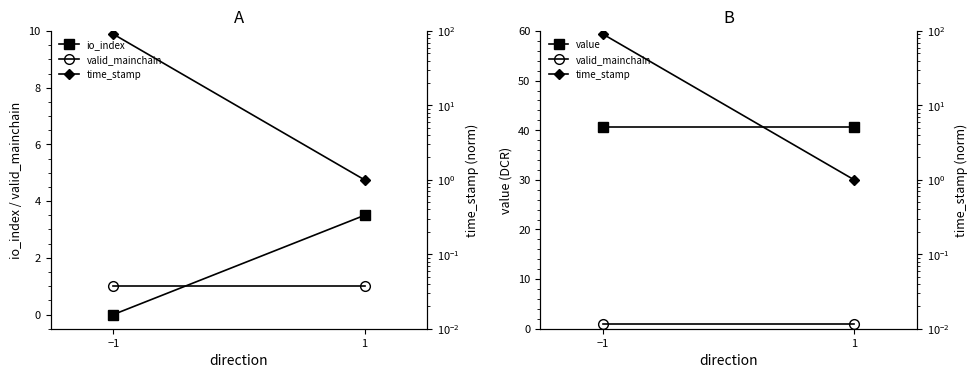

At 1, list the series in order from largest to smallest.

value, io_index, valid_mainchain, time_stamp